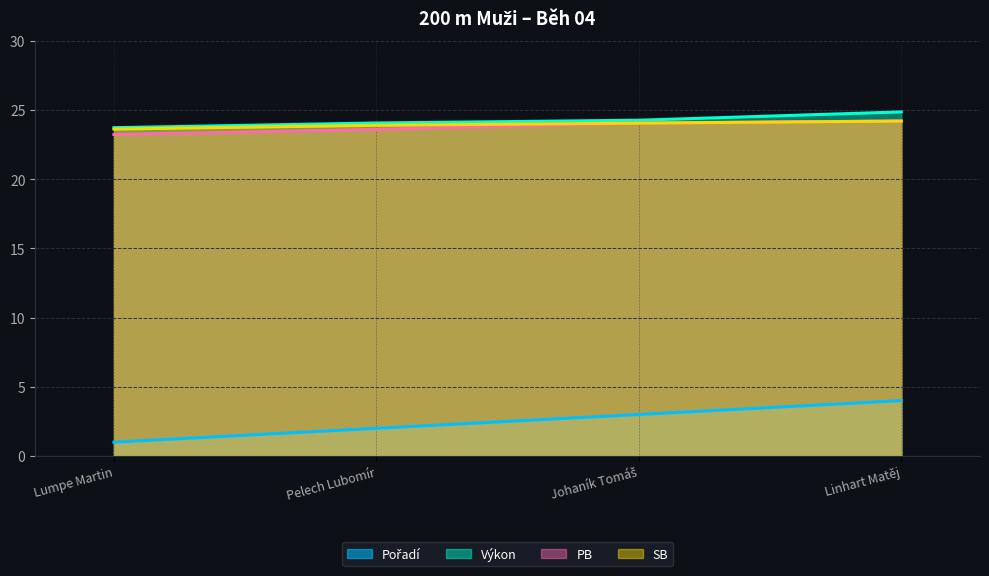

Does the chart display data point markers on the line(s)?

No